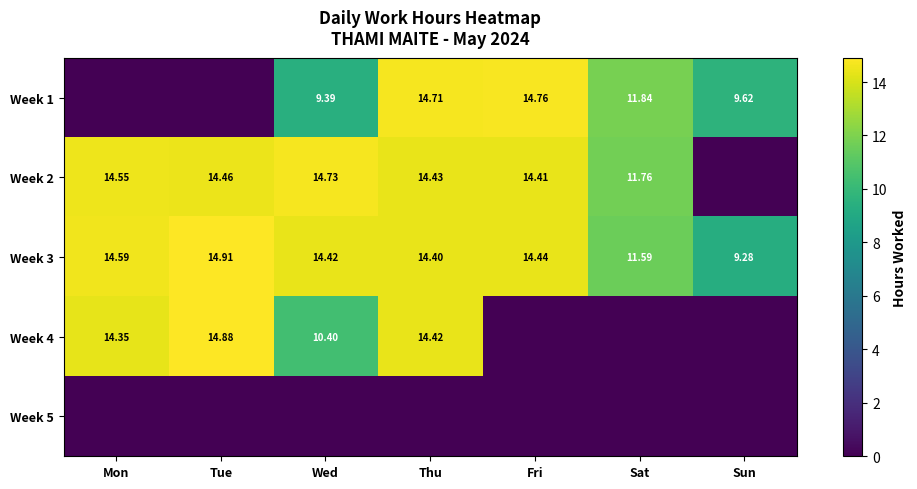

Is it true that Week 3 equals 9.0 at Thu?

False